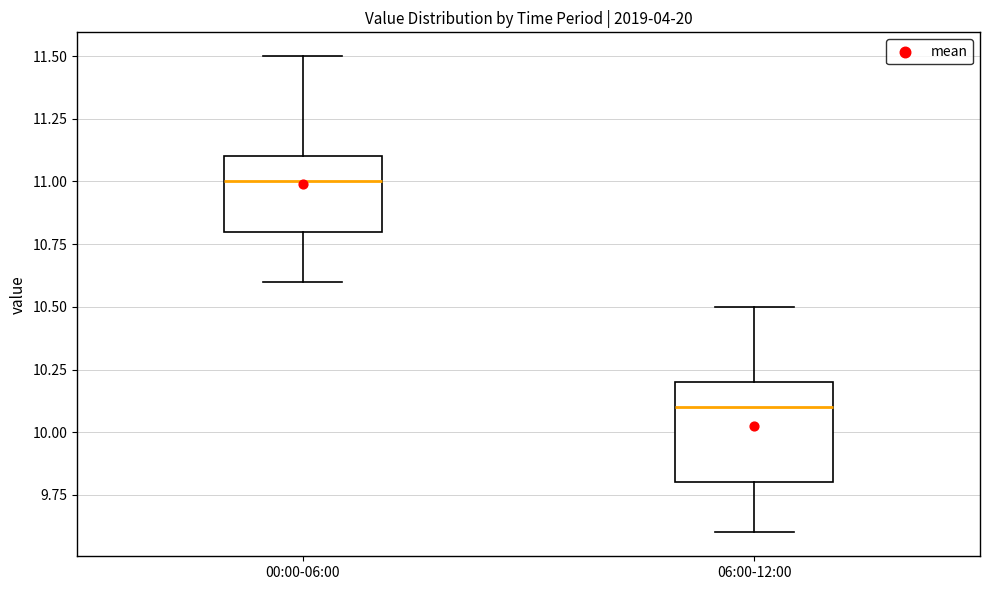

Reading left to right, transcribe this box plot: for each box, give where its median line is, the range the box spans, and where its two whiskers end, as read against the y-axis. The values are not printed on the chart, so give them approximately, as read against the axis.

00:00-06:00: median 11.0, box 10.8 to 11.1, whiskers 10.6 to 11.5
06:00-12:00: median 10.1, box 9.8 to 10.2, whiskers 9.6 to 10.5